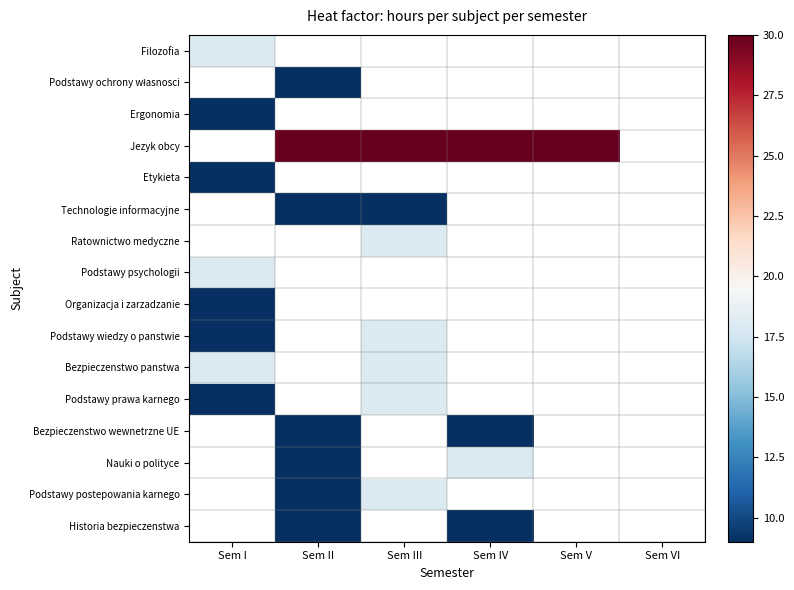

Between Sem II and Sem IV, which series saw the biggest shift?

Nauki o polityce